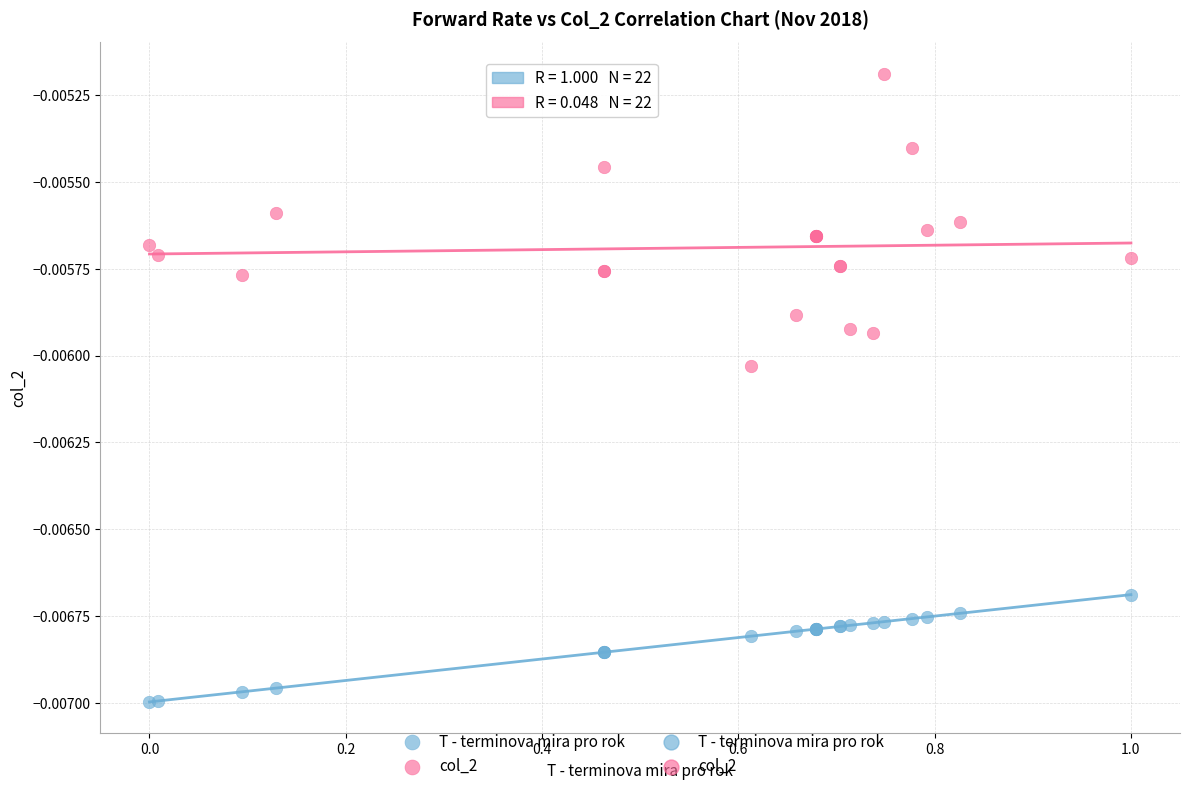

Which series has the widest spread of Y values?

col_2